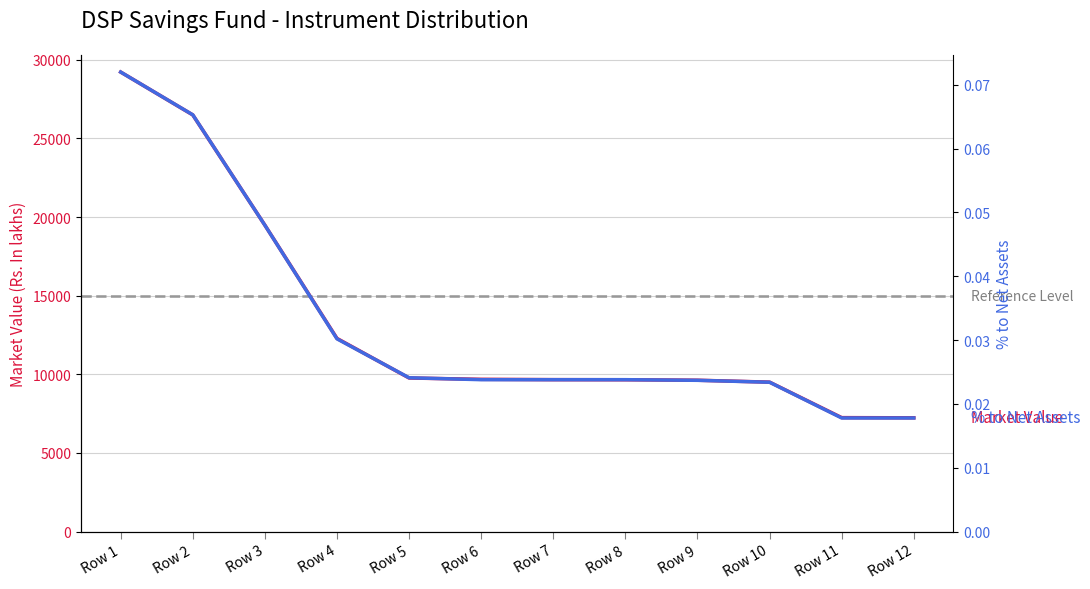

Between Row 6 and Row 7, which series saw the biggest shift?

Market Value (Rs. In lakhs)